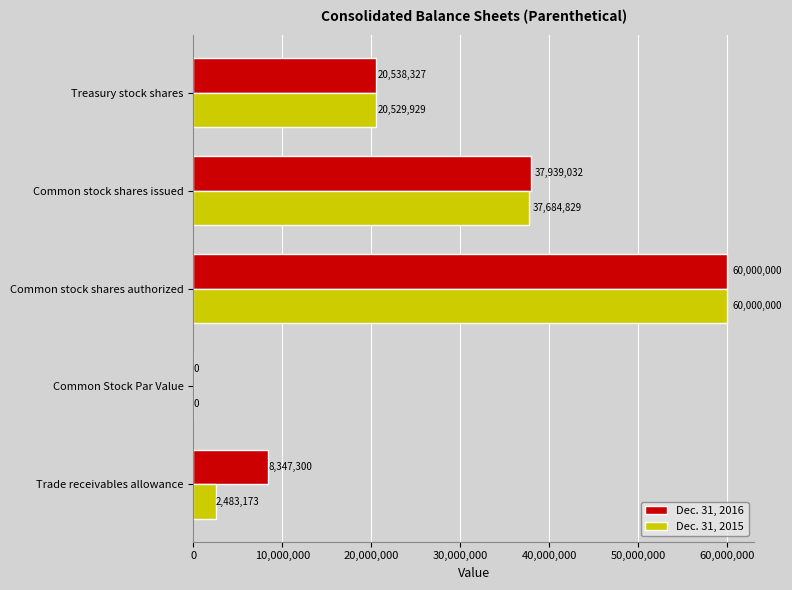

Where is Dec. 31, 2016 nearest to the value 30000000?

Common stock shares issued